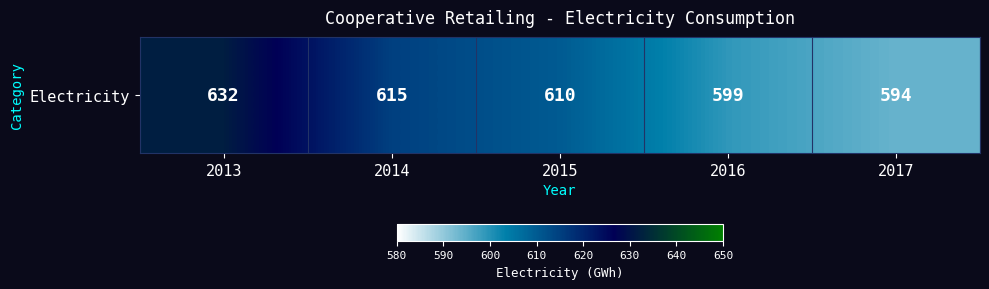

Is it true that the value at 2017 is 594?

True